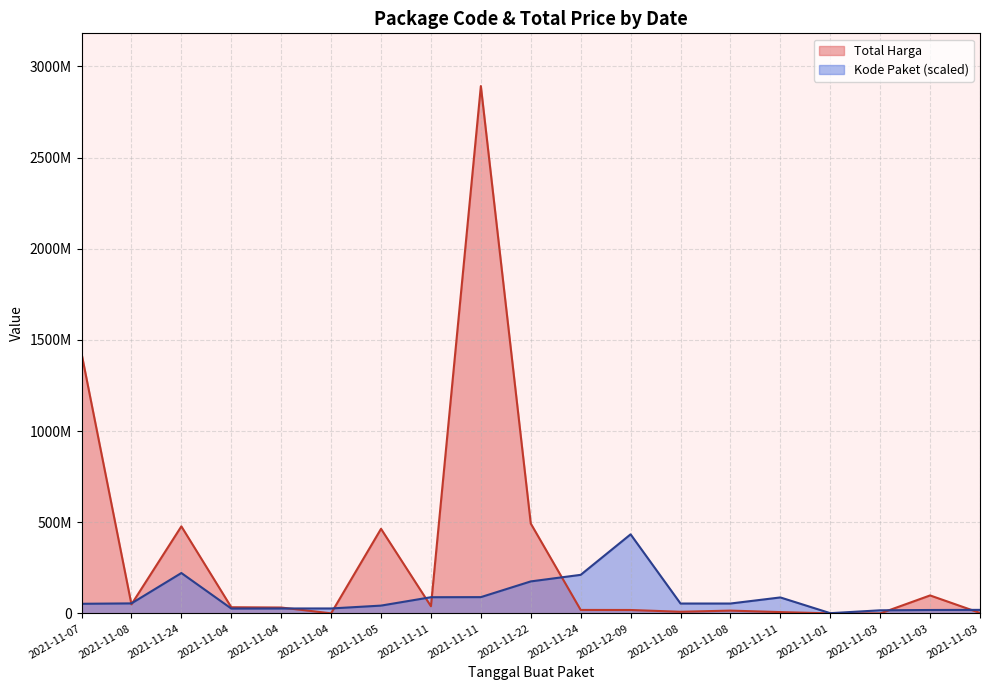

Reading right to left, transcribe all the data shown in this chart.

Total Harga: 2772000.0	98772570.0	78000.0	333600.0	7401240.0	15513960.0	9180000.0	18900000.0	19175000.0	493000000.0	2892122000.0	39440000.0	464002100.0	577875.0	32441200.0	34000000.0	477600000.0	49730040.0	1425867900.0
Kode Paket: 19551966.4	18869189.3	17144941.2	1459947.3	87757305.2	54379889.7	54345278.9	433818300.0	211689209.2	175653053.6	89437503.1	88952951.6	42955173.0	27273325.5	27204103.8	26839117.0	221676003.7	55090984.8	52932528.2